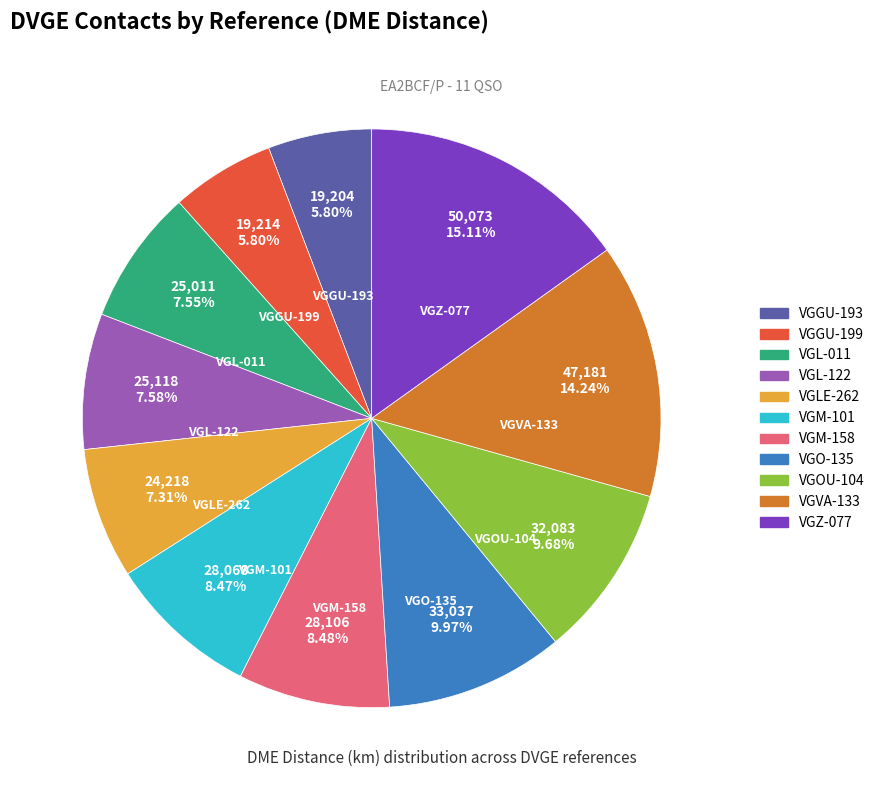

What is the ratio of the value at VGVA-133 to the value at VGLE-262?

1.9